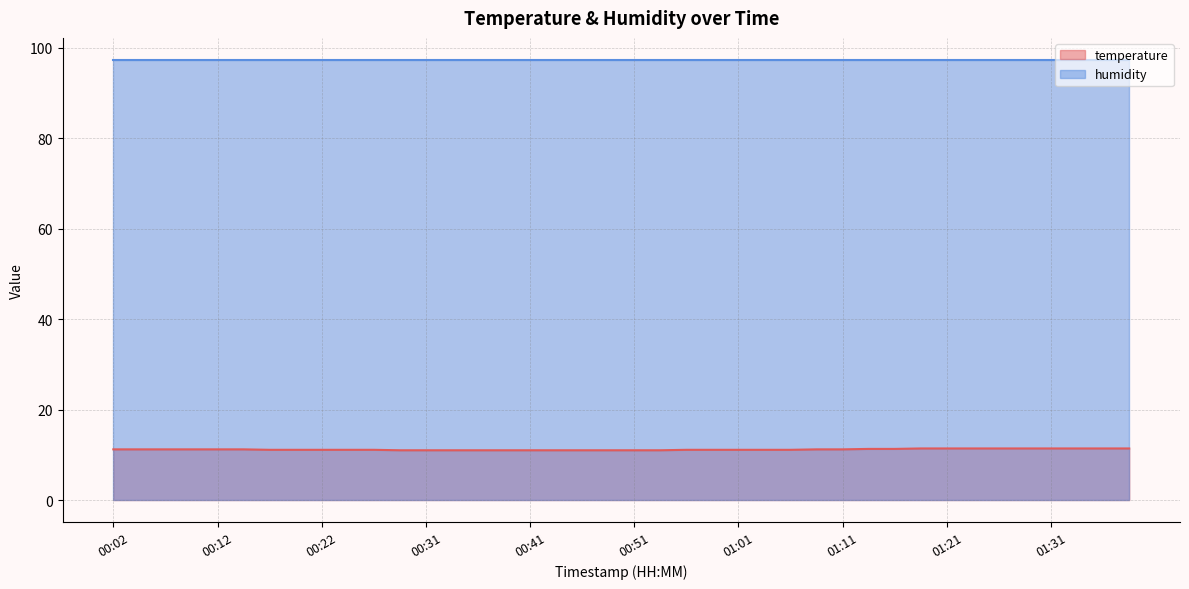

True or false: the data has more than 1 interior local peaks.

False